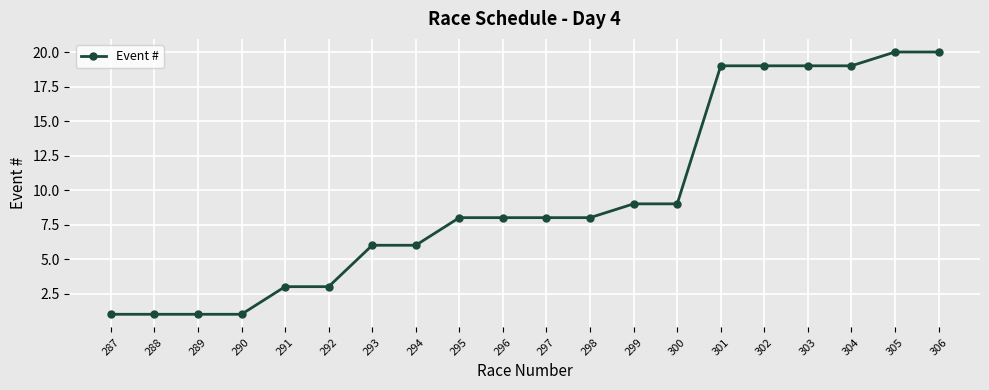

The value at 300 is 9. True or false?

True